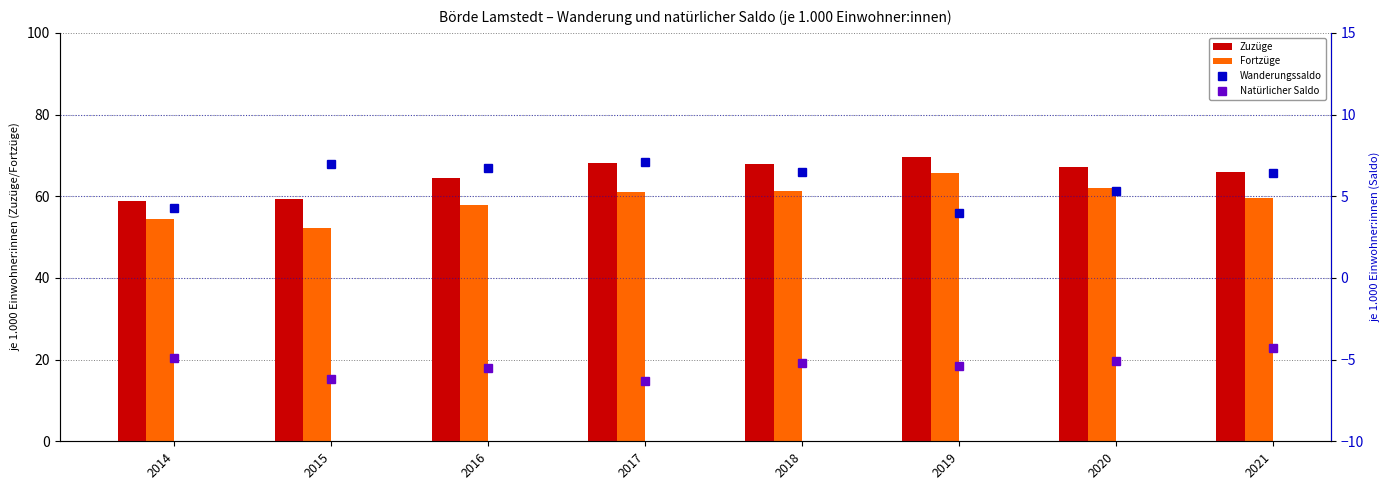

Reading left to right, list all the values displayed in this chart.

Zuzüge: 58.8	59.3	64.5	68.2	67.9	69.7	67.2	65.9
Fortzüge: 54.5	52.2	57.8	61.1	61.4	65.8	61.9	59.5
Wanderungssaldo: 4.3	7.0	6.7	7.1	6.5	4.0	5.3	6.4
Natürlicher Saldo: -4.9	-6.2	-5.5	-6.3	-5.2	-5.4	-5.1	-4.3